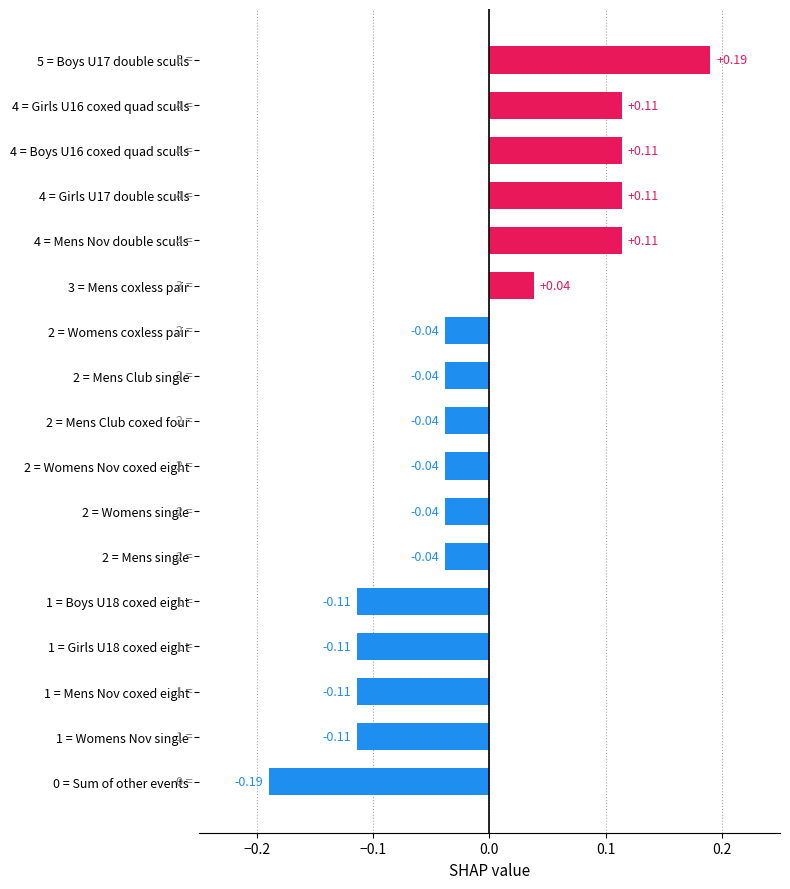

Which label corresponds to the largest value in the chart?

5 = Boys U17 double sculls